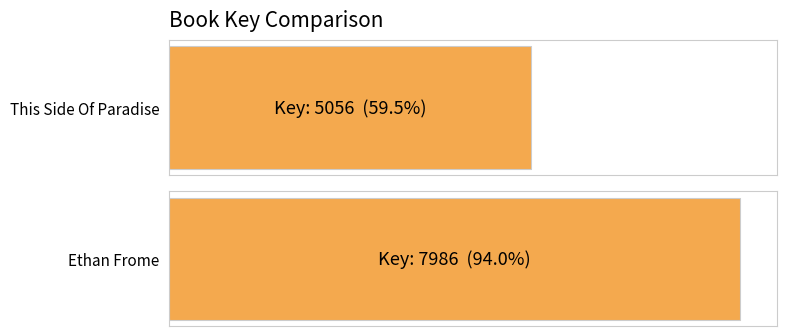

At which label is the value closest to 6521?

This Side Of Paradise